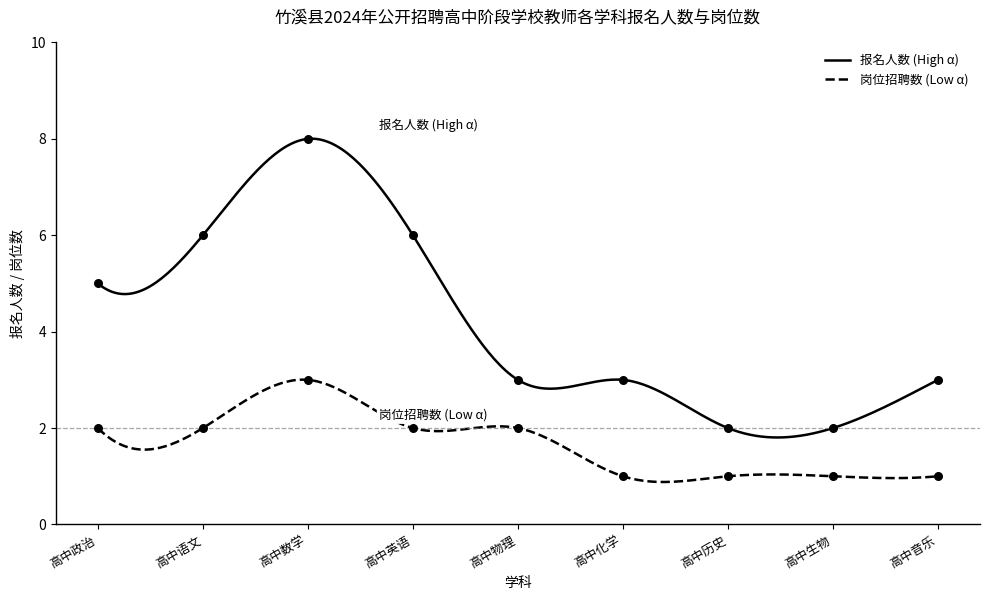

True or false: 岗位招聘数 (Low α) and 报名人数 (High α) cross at least once.

False